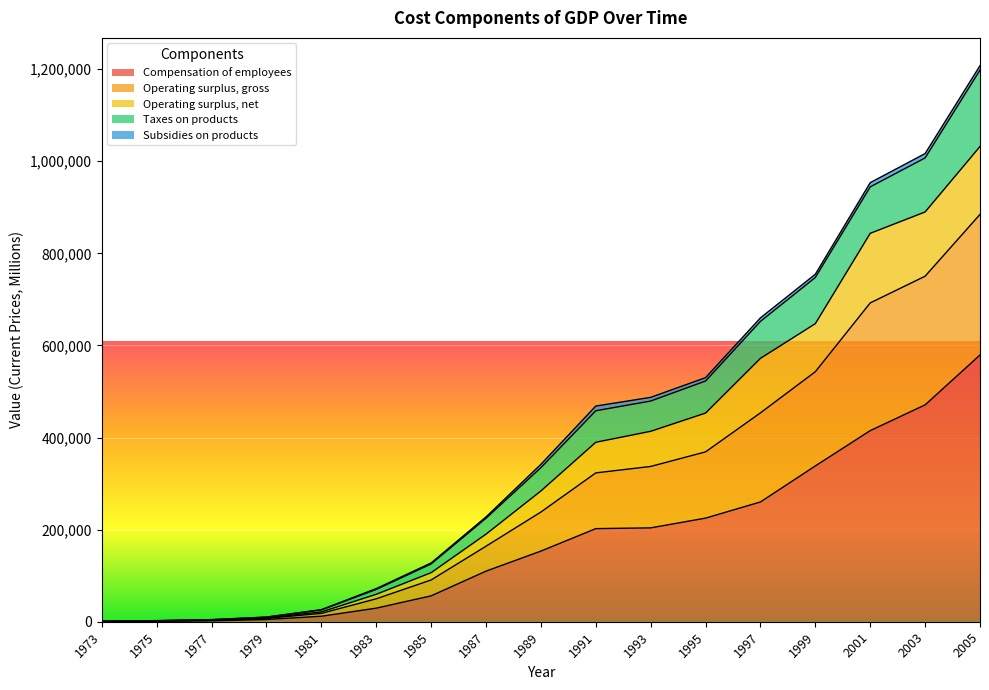

At which category is the sum across all series the highest?

2005